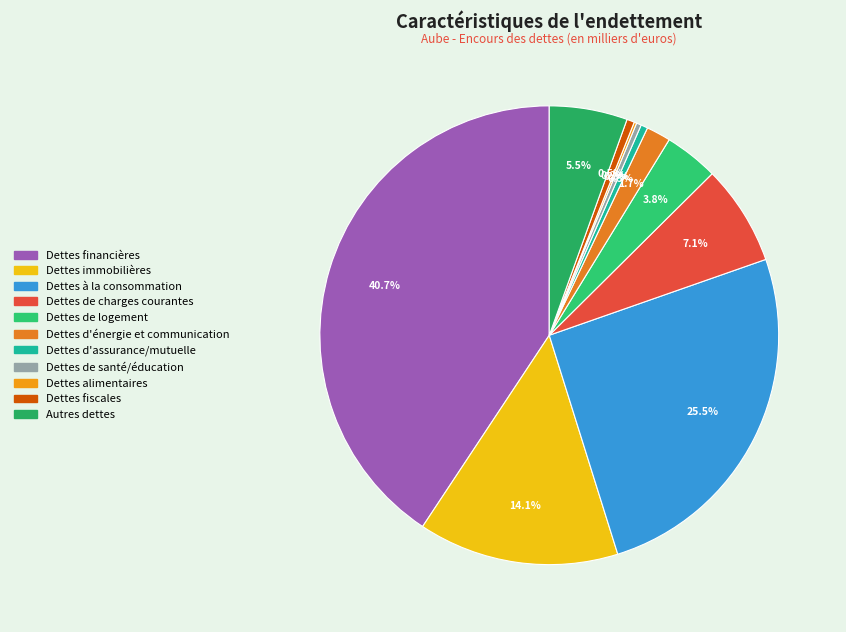

Rank the categories by value from lowest to highest.

Dettes alimentaires, Dettes de santé/éducation, Dettes d'assurance/mutuelle, Dettes fiscales, Dettes d'énergie et communication, Dettes de logement, Autres dettes, Dettes de charges courantes, Dettes immobilières, Dettes à la consommation, Dettes financières